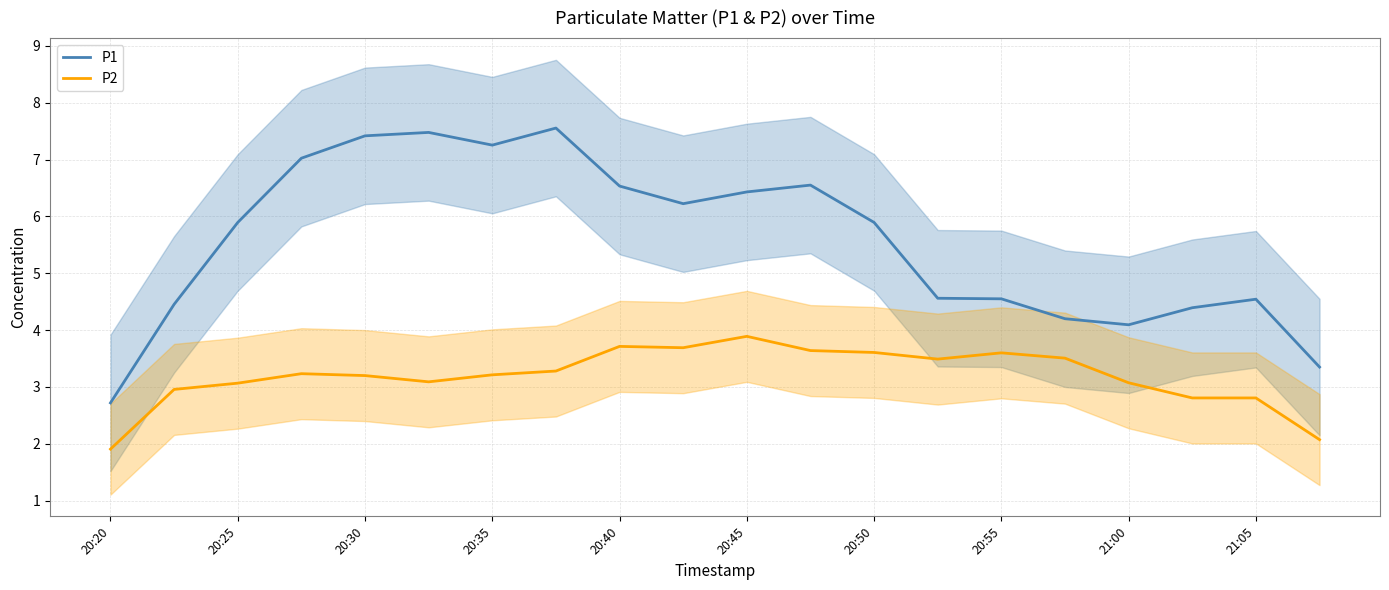

Does the chart have visible grid lines?

Yes